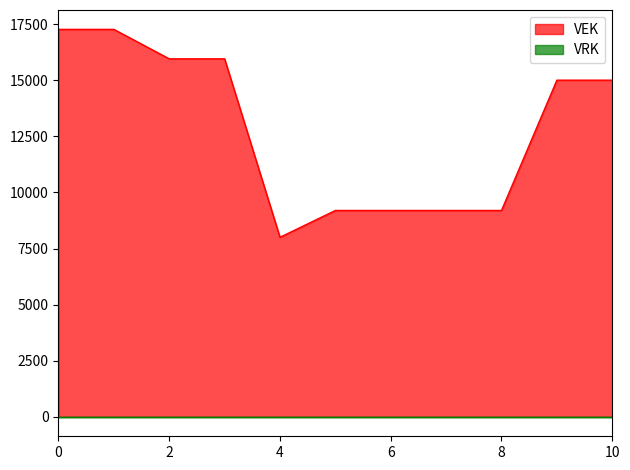

What is the value of the 6th point from the left?

9196